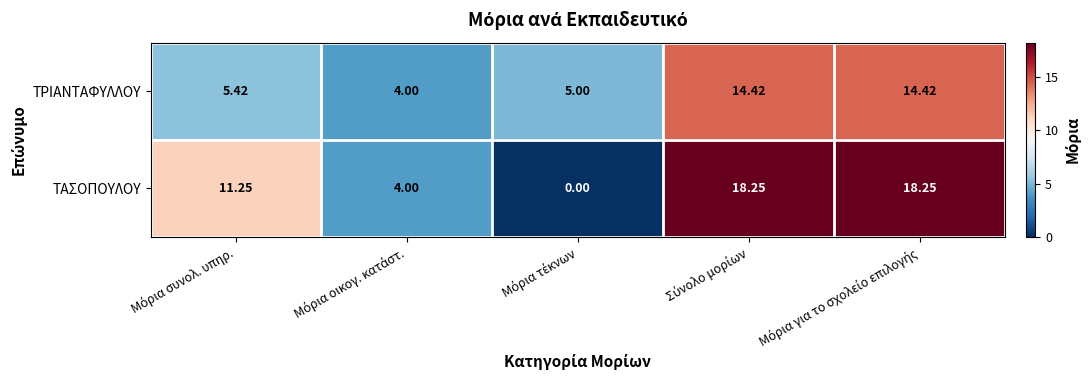

Which series has the largest total across all categories?

ΤΑΣΟΠΟΥΛΟΥ